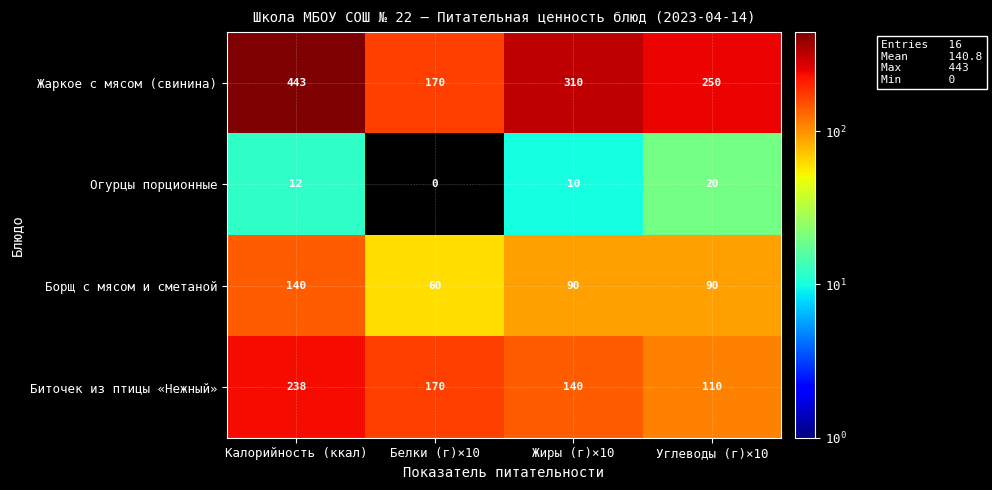

Rank the series at Жиры (г)×10 from highest to lowest value.

Жаркое с мясом (свинина), Биточек из птицы «Нежный», Борщ с мясом и сметаной, Огурцы порционные